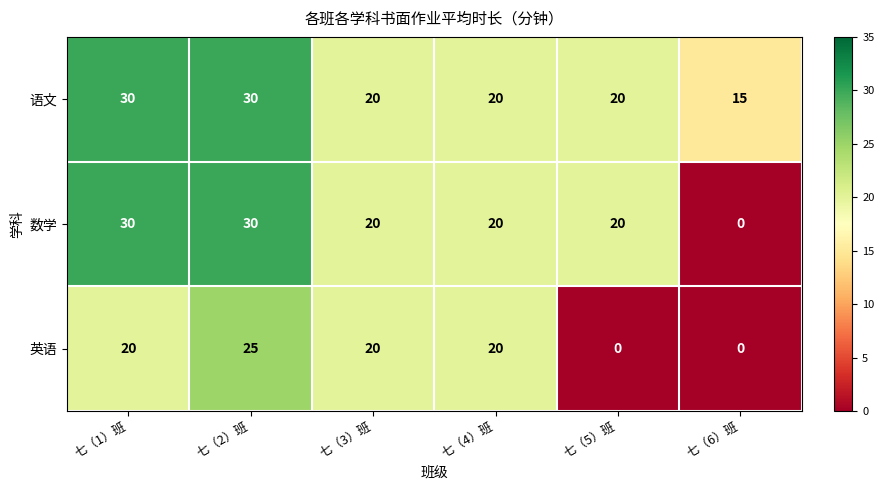

Which series has the largest total across all categories?

语文